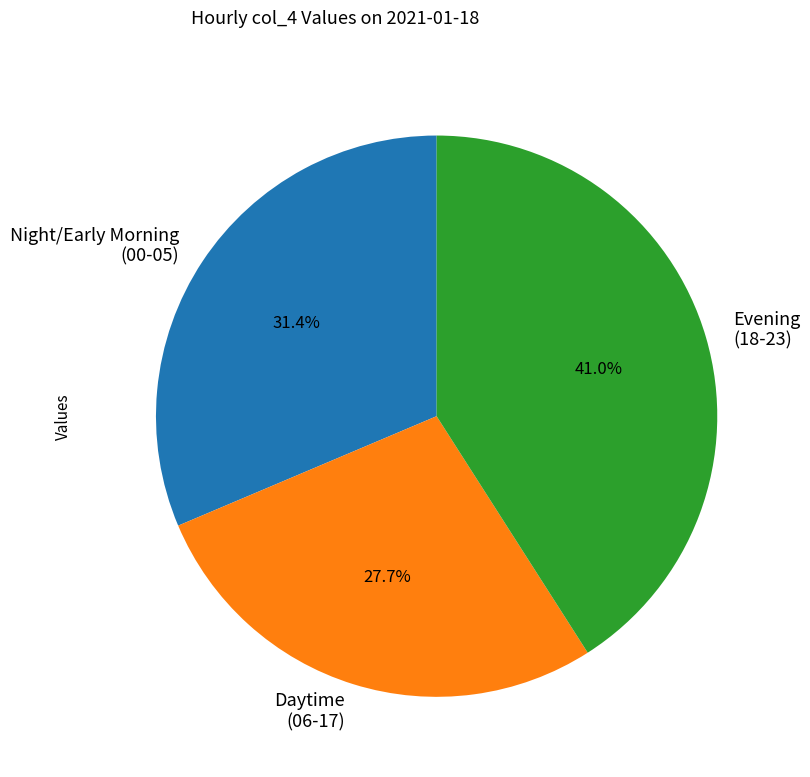

Which category has the smallest portion of the pie?

Daytime (06-17)